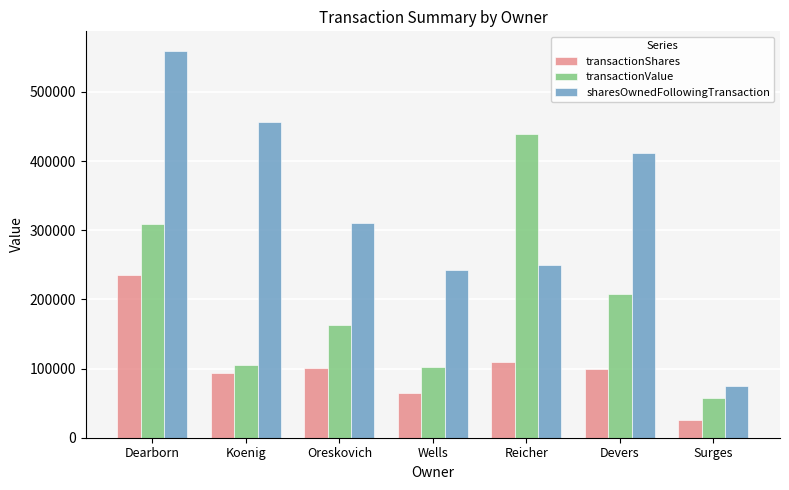

The value of transactionShares at Wells is 20468. True or false?

False